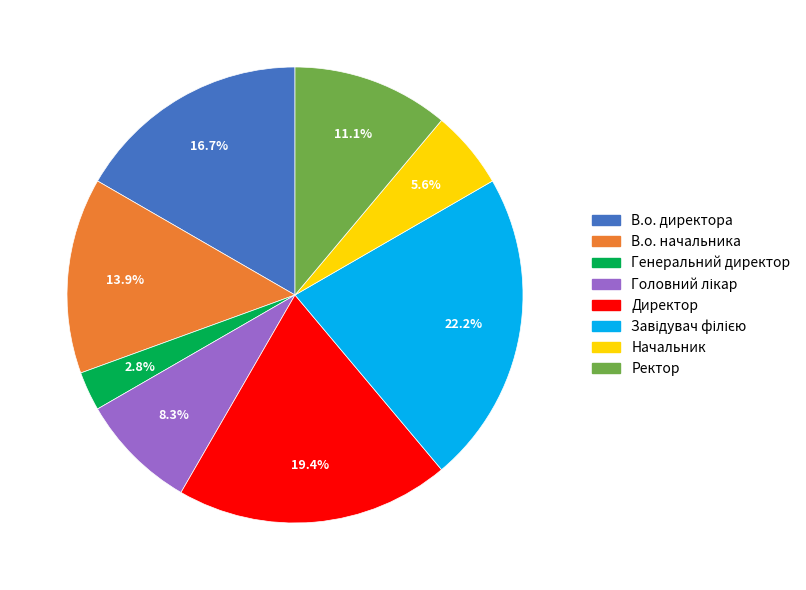

Which category has the smallest portion of the pie?

Генеральний директор